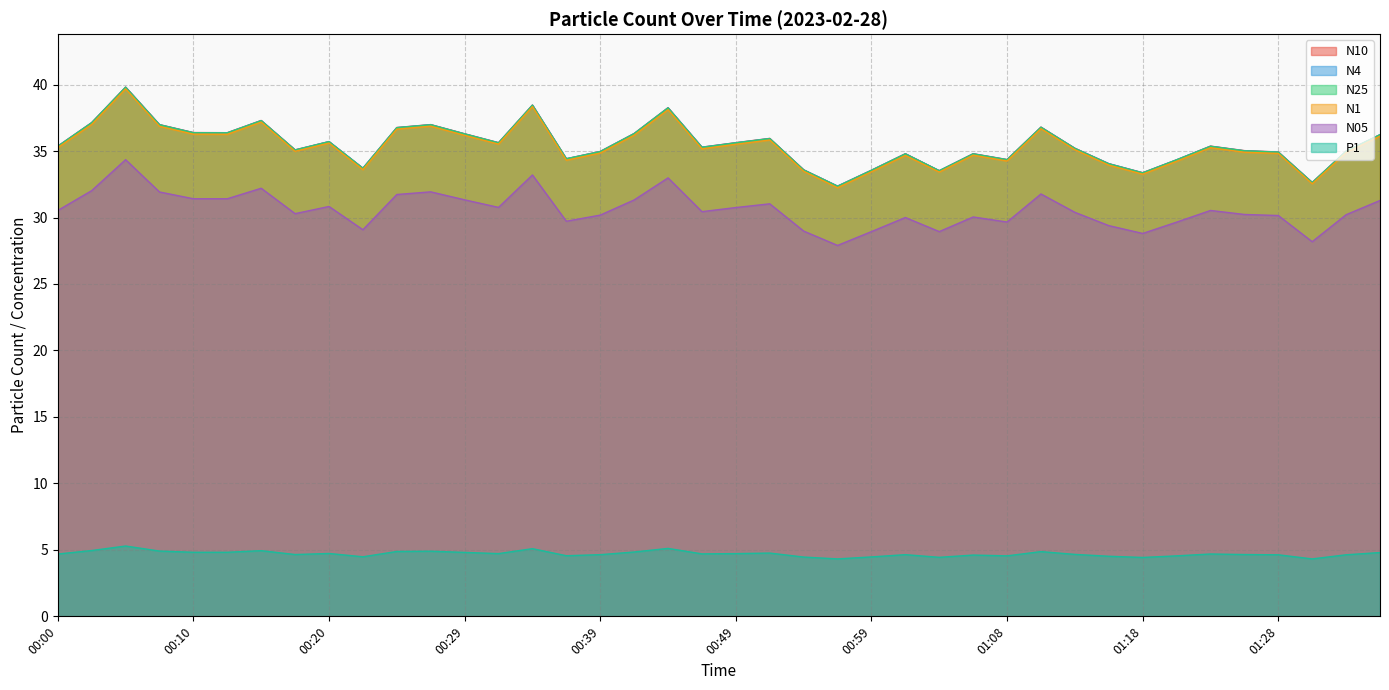

What is the value of the P1 point at the 27th from the left?

4.4